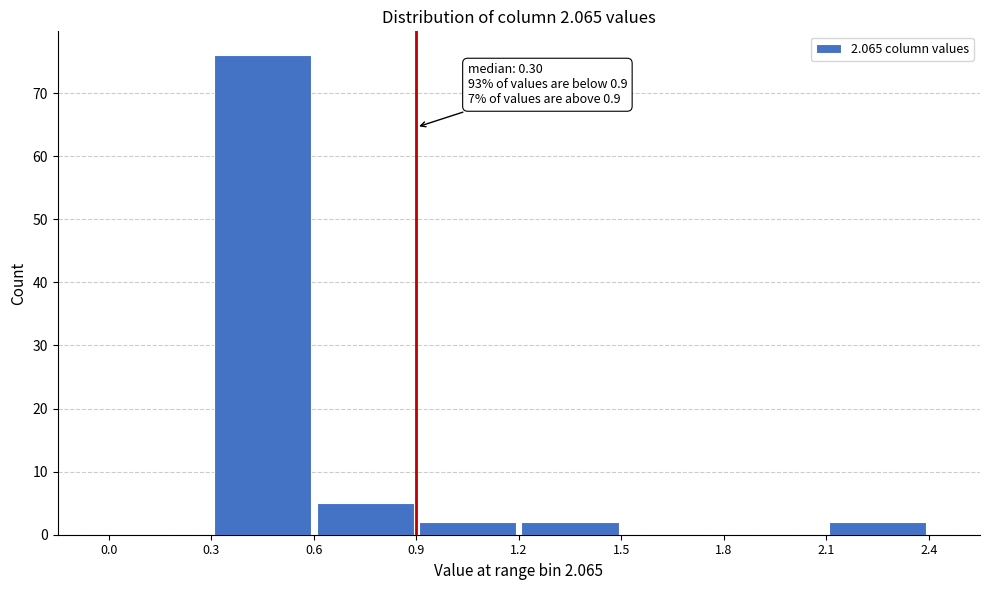

Over which range of the x-axis is the bar tallest?

0.3 to 0.6